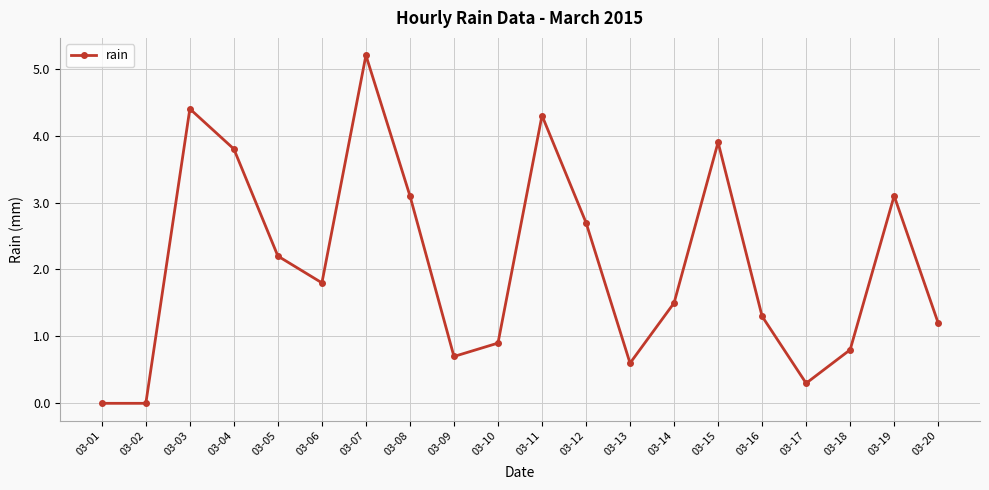

Is it true that the value at 03-05 is 2.2?

True